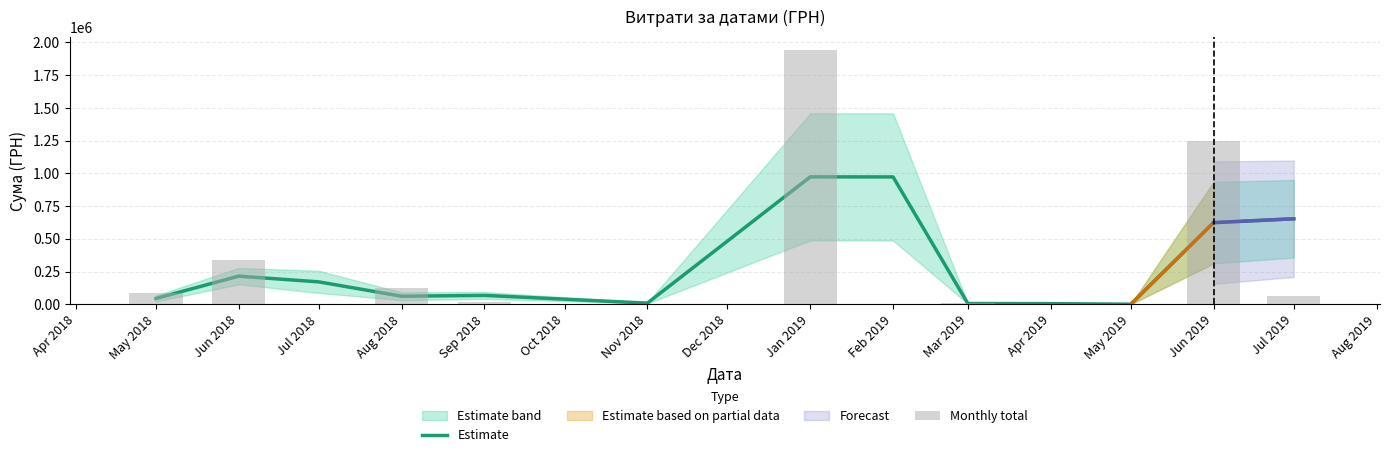

Which series has the largest range (max minus min)?

Monthly total